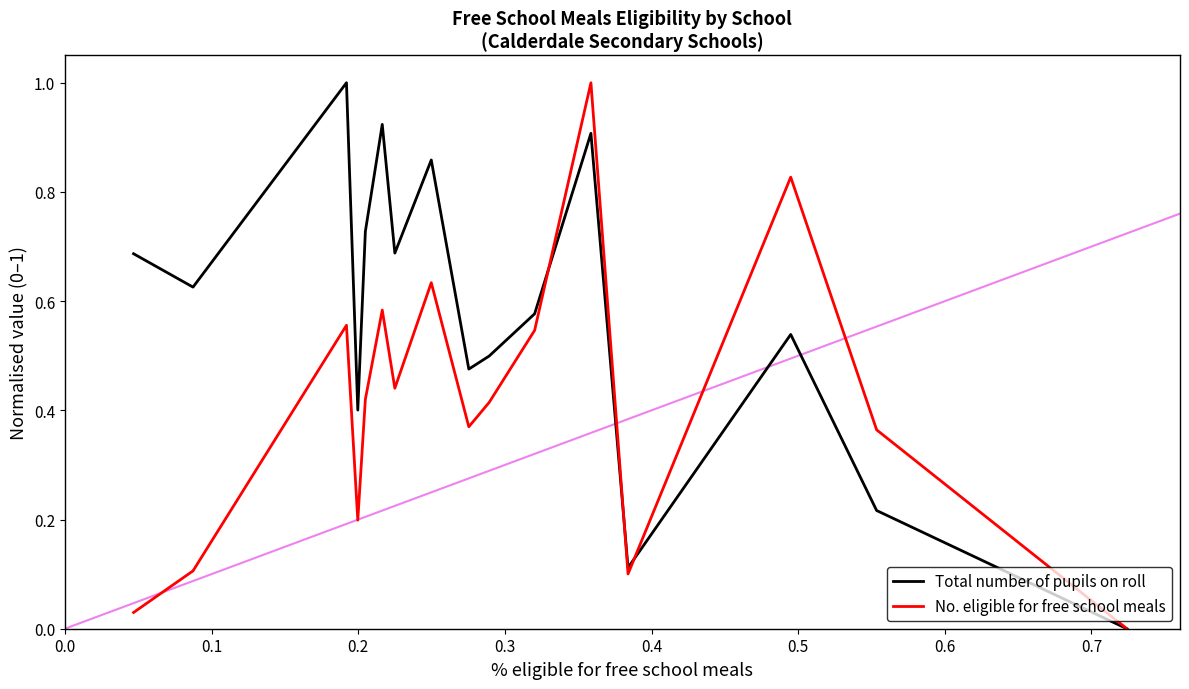

What is the greatest value displayed?

1.0